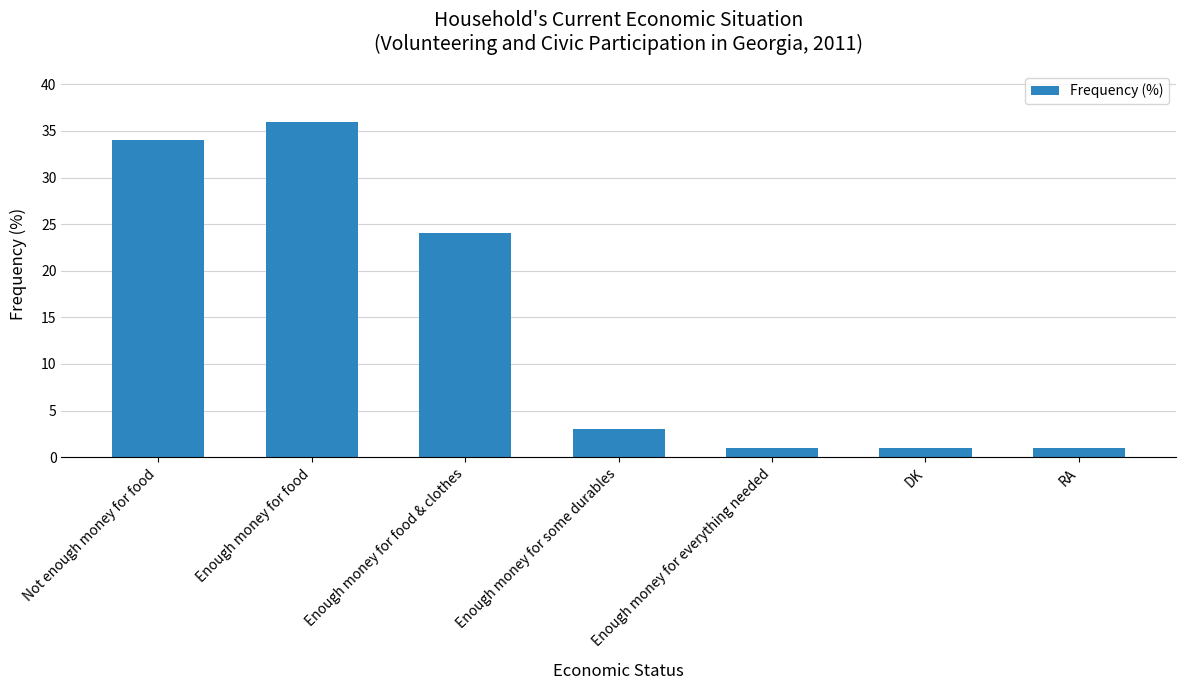

The value at Enough money for food & clothes is 12. True or false?

False